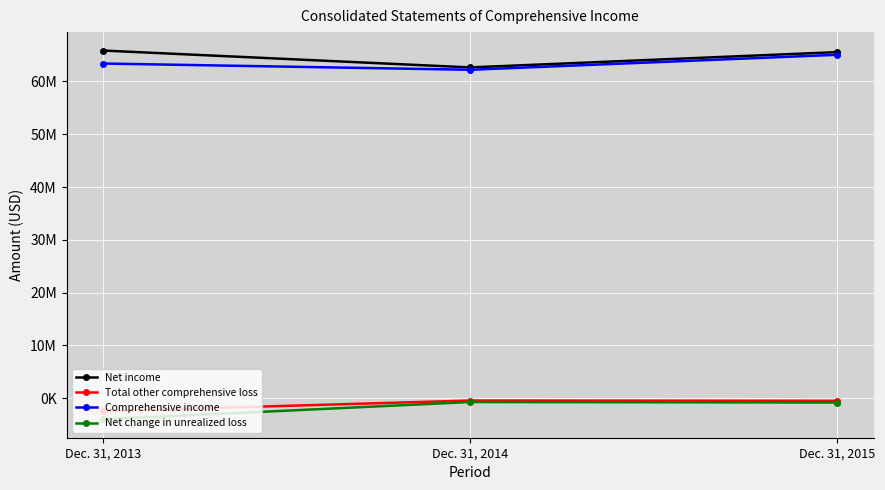

What are all the series names shown in the legend?

Net income, Total other comprehensive loss, Comprehensive income, Net change in unrealized loss